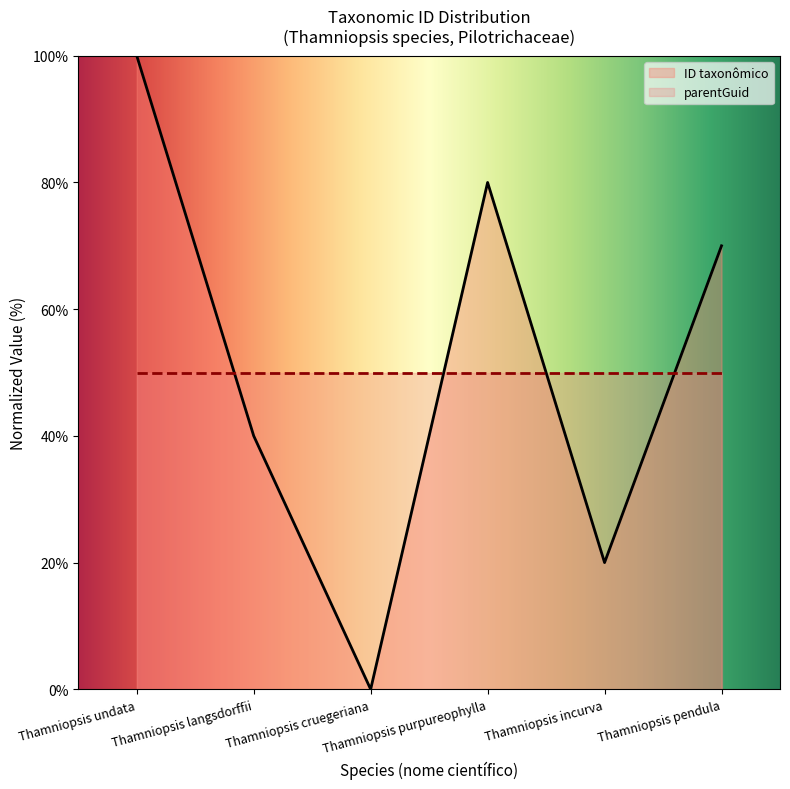

What is the label of the 5th point from the left?

Thamniopsis incurva